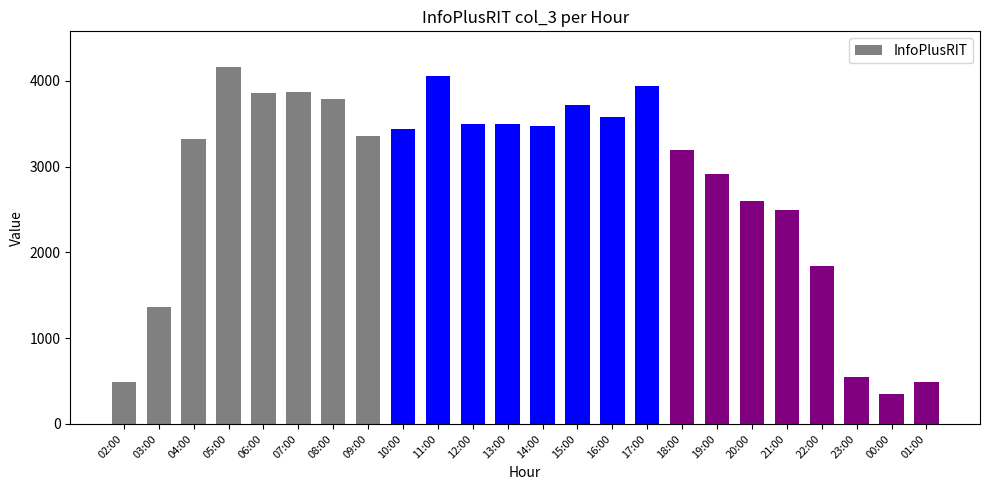

Where is the data nearest to the value 2257?

21:00